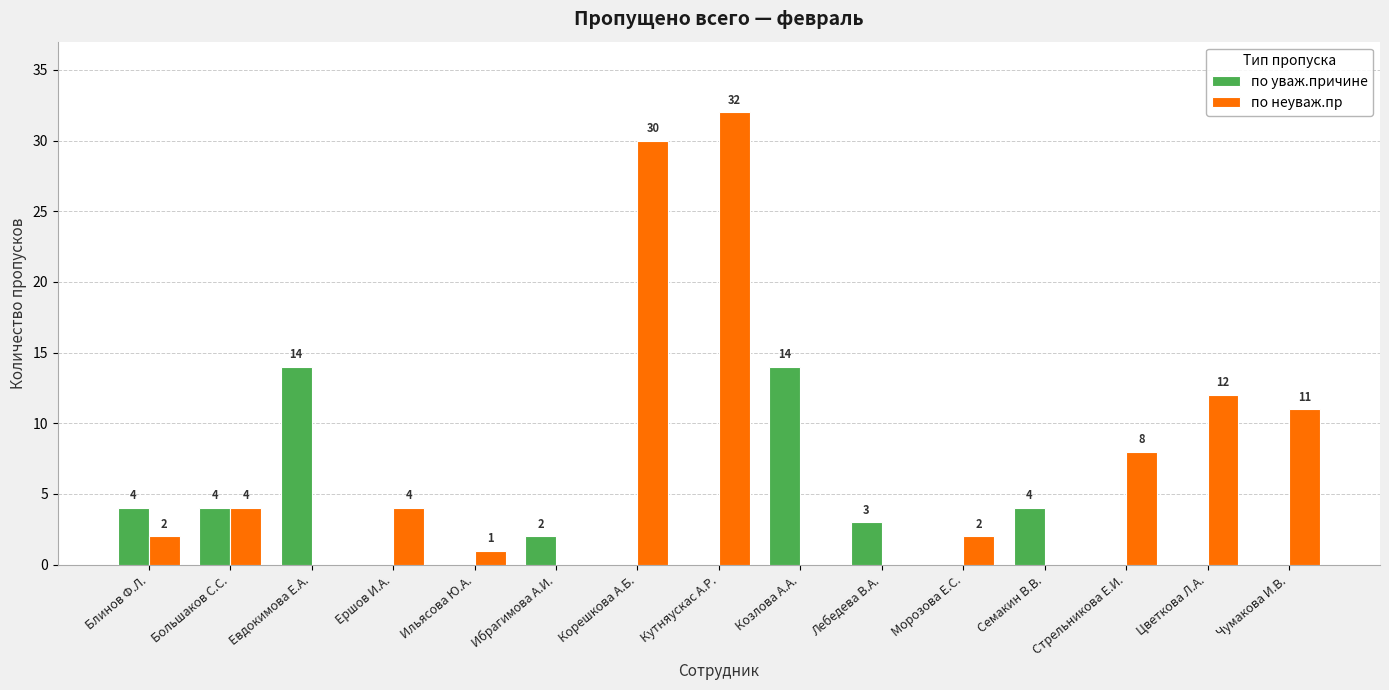

True or false: по неуваж.пр has a value of 55 at Кутняускас А.Р..

False